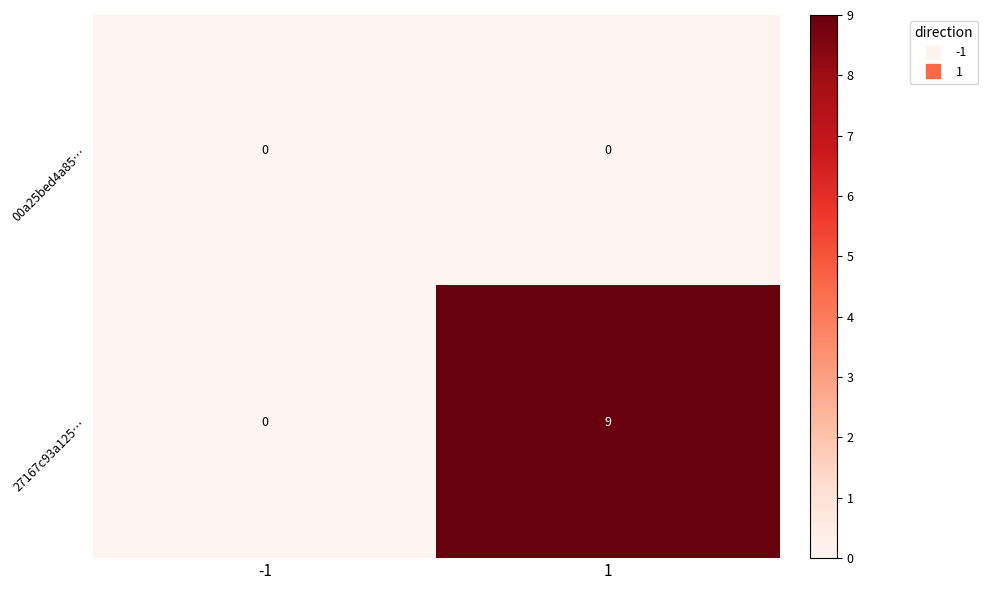

Which series has the largest total across all categories?

27167c93a125…